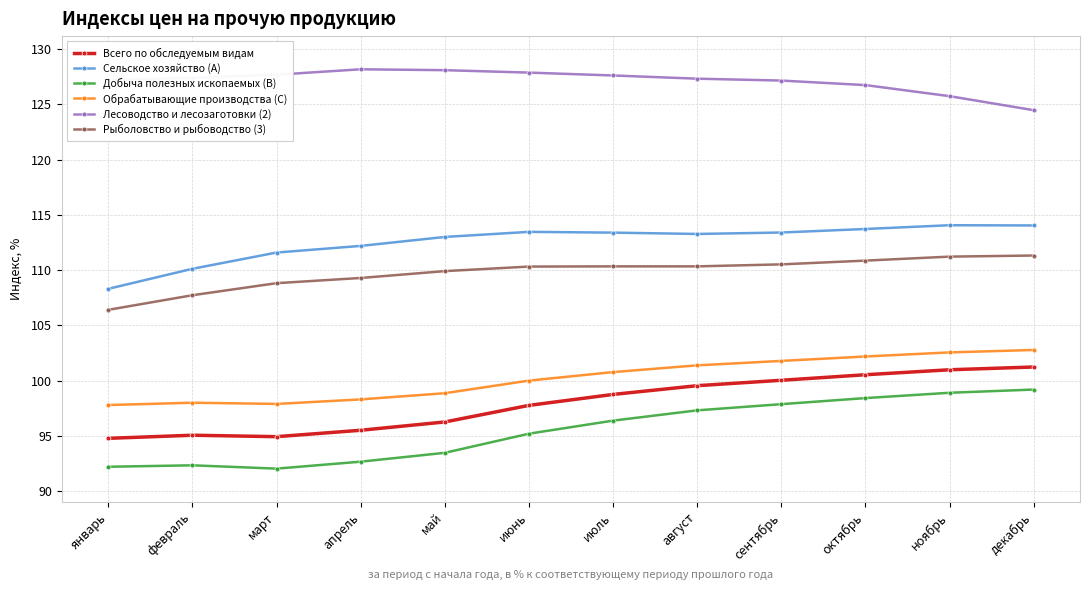

The Добыча полезных ископаемых (B) series shows 151.3 at март. True or false?

False